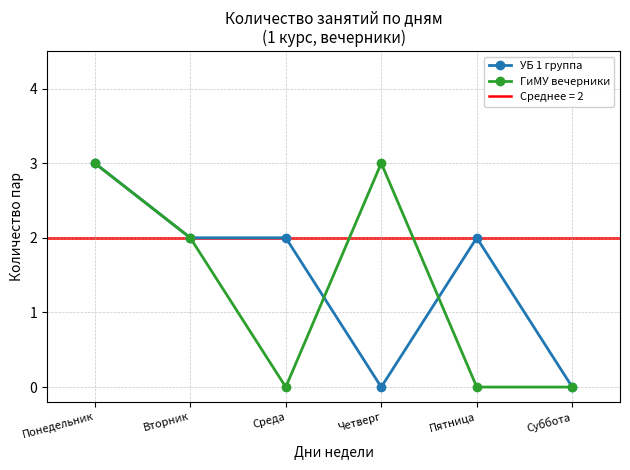

What is the sum of the ГиМУ вечерники values at Суббота and Понедельник?

3